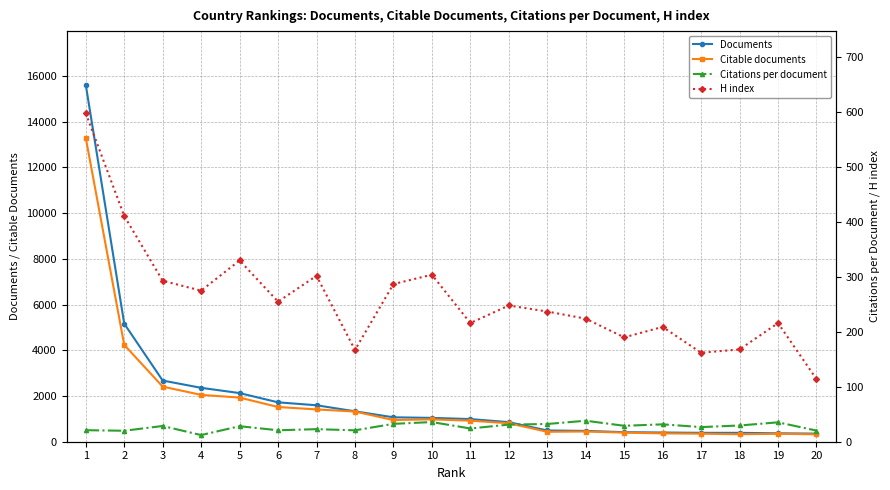

The Citations per document series shows 16.0 at 11. True or false?

False